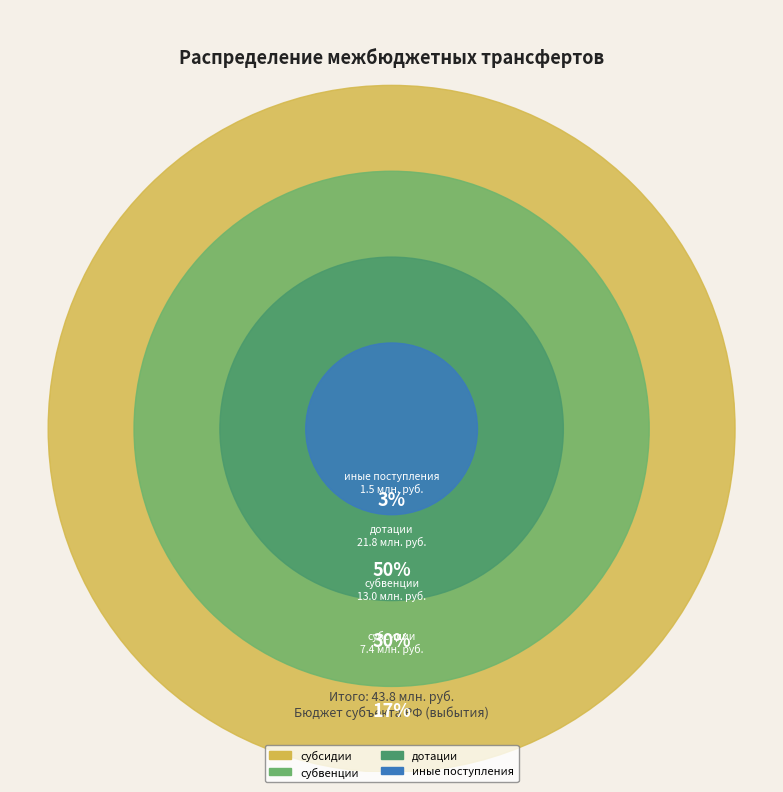

Rank the categories by value from highest to lowest.

дотации, субвенции, субсидии, иные поступления